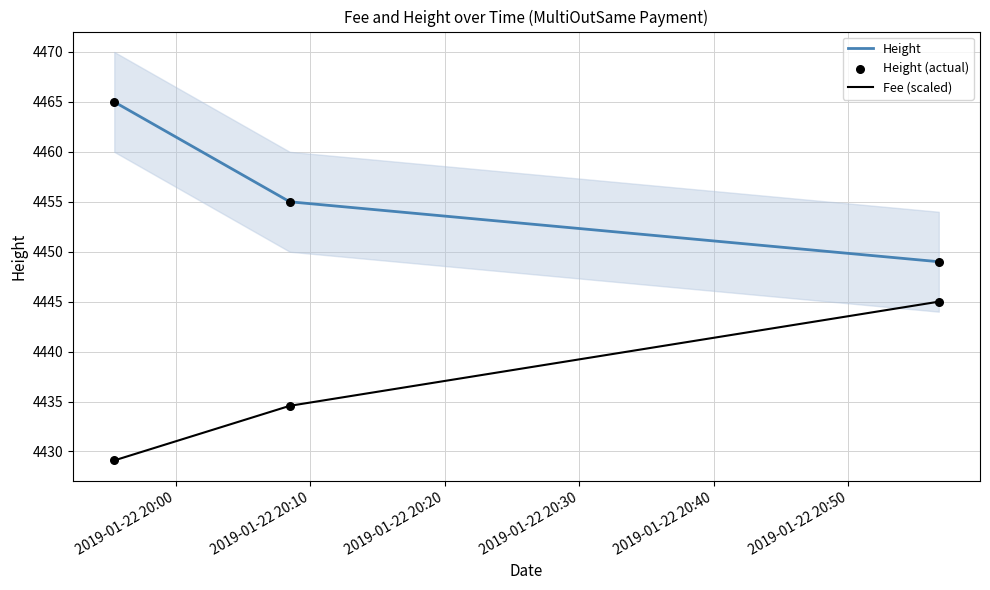

Which series contains the lowest Y value?

Fee (scaled)